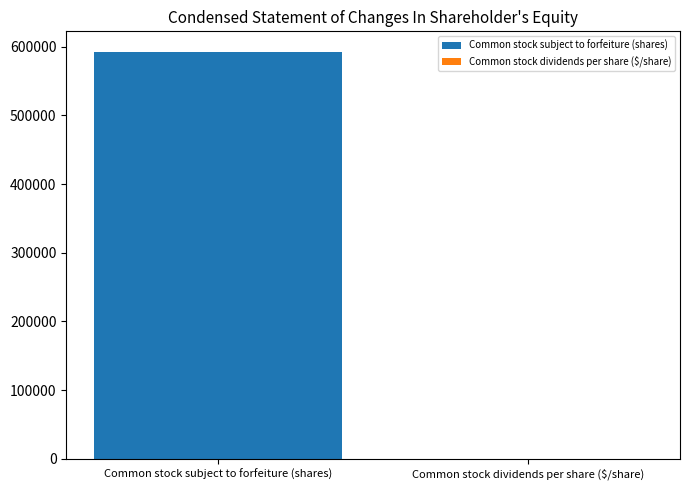

What is the maximum value shown in the chart?

592875.0